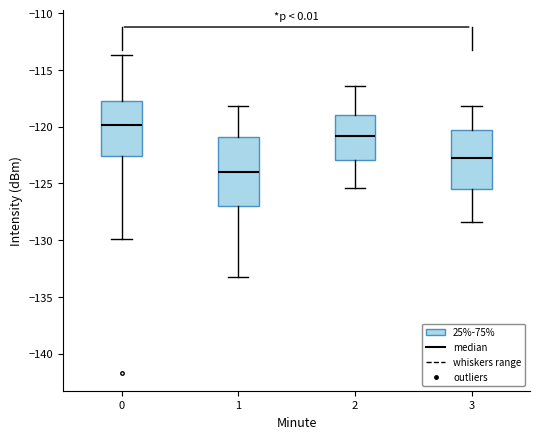

Comparing the boxes themselves (not the whiskers), which one is the tallest?

1